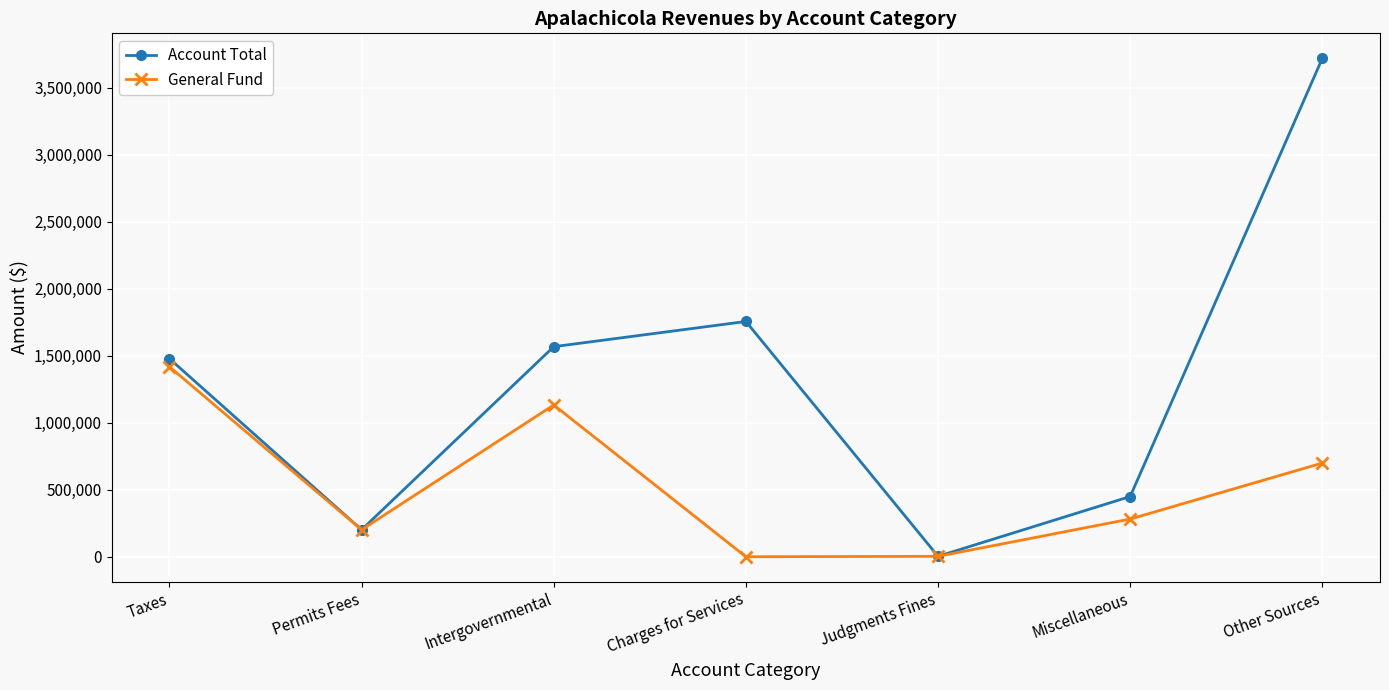

Which category has the highest value across all series?

Other Sources